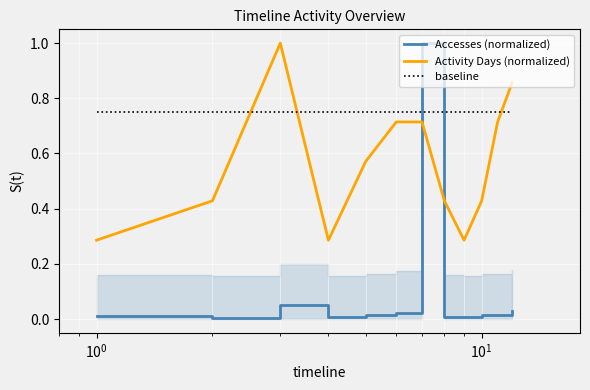

What is the maximum value for Activity Days (normalized)?

1.0